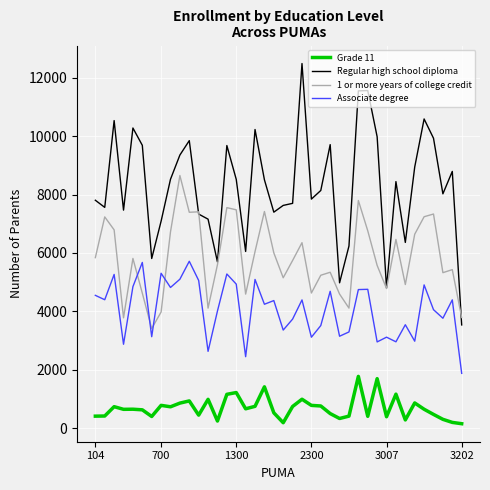

What is the greatest value displayed?

12491